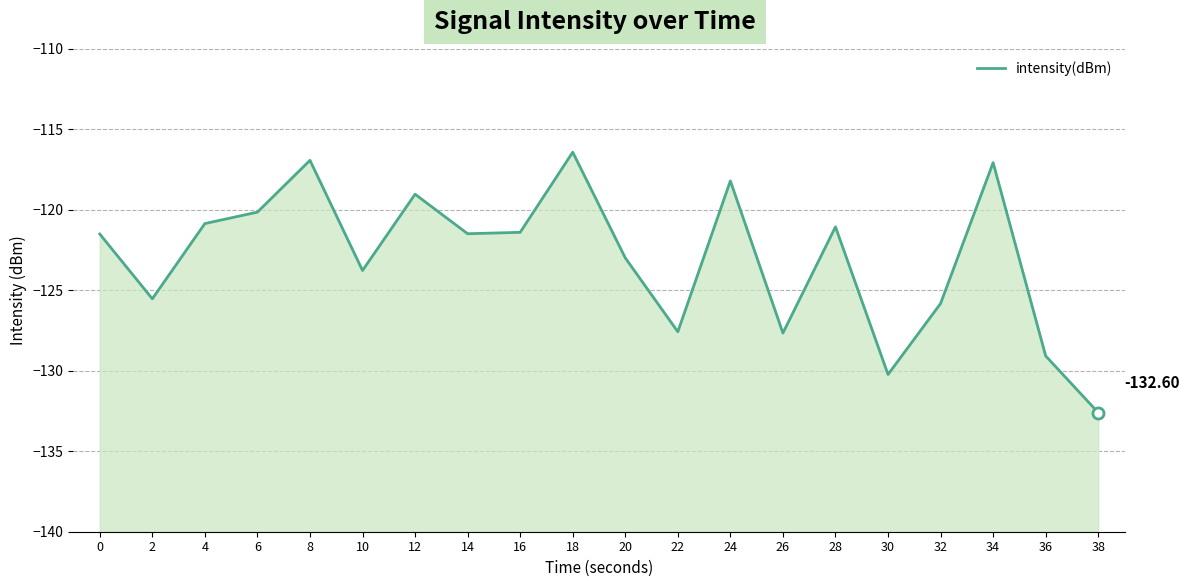

Reading left to right, extract all data points from this chart.

0=-121.5	2=-125.5	4=-120.9	6=-120.2	8=-116.9	10=-123.8	12=-119.0	14=-121.5	16=-121.4	18=-116.4	20=-123.0	22=-127.6	24=-118.2	26=-127.7	28=-121.1	30=-130.2	32=-125.8	34=-117.1	36=-129.1	38=-132.6